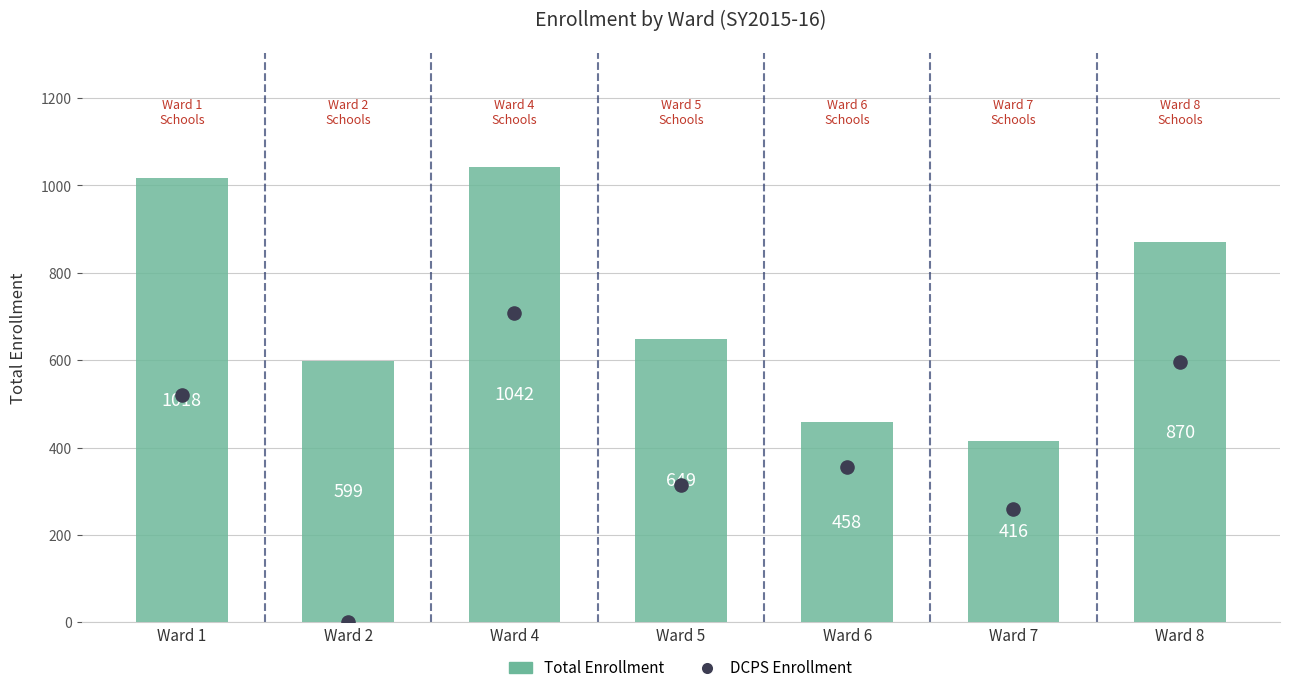

What is the total value across all series at Ward 7?

676